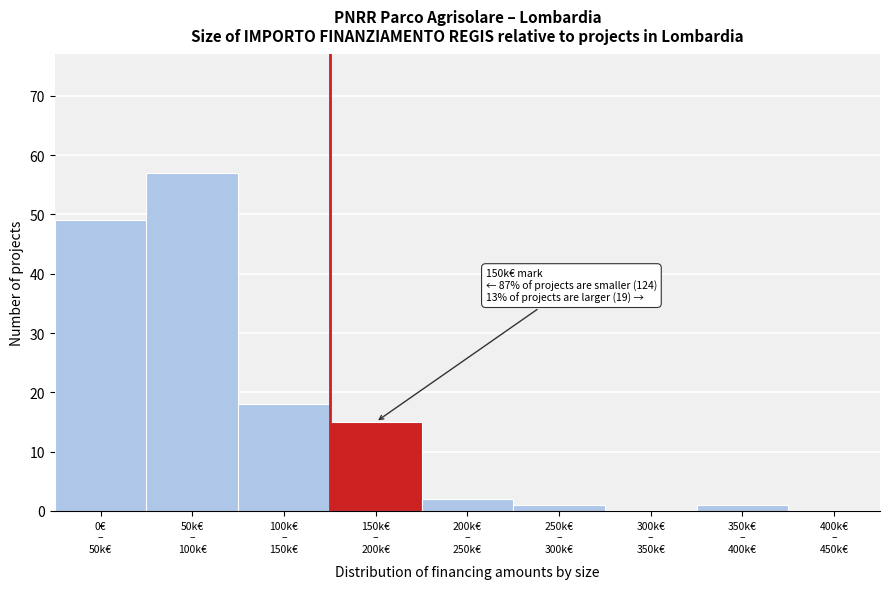

What is the sum of all values?

143